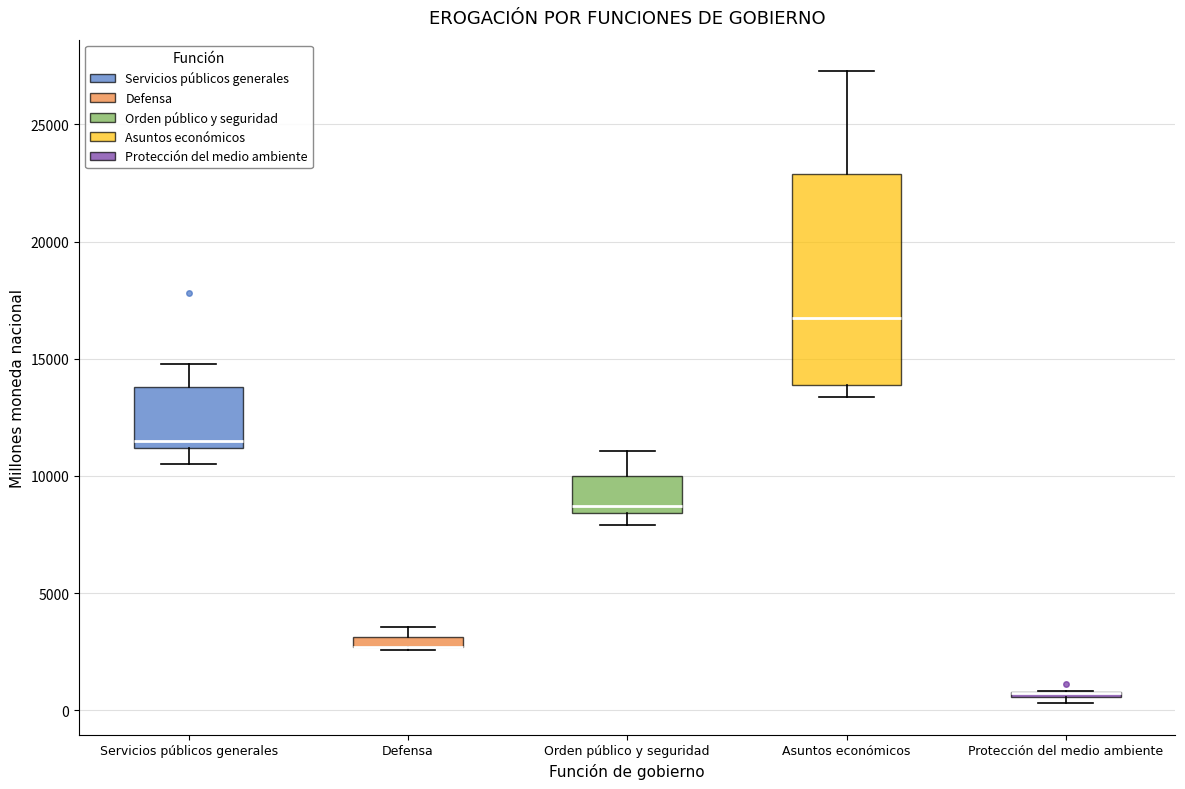

Comparing the boxes themselves (not the whiskers), which one is the tallest?

Asuntos económicos